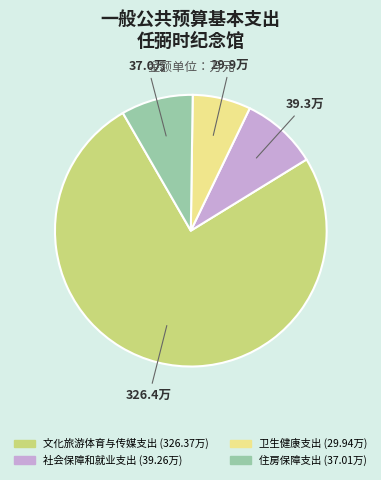

Is 文化旅游体育与传媒支出 the majority of the pie?

Yes